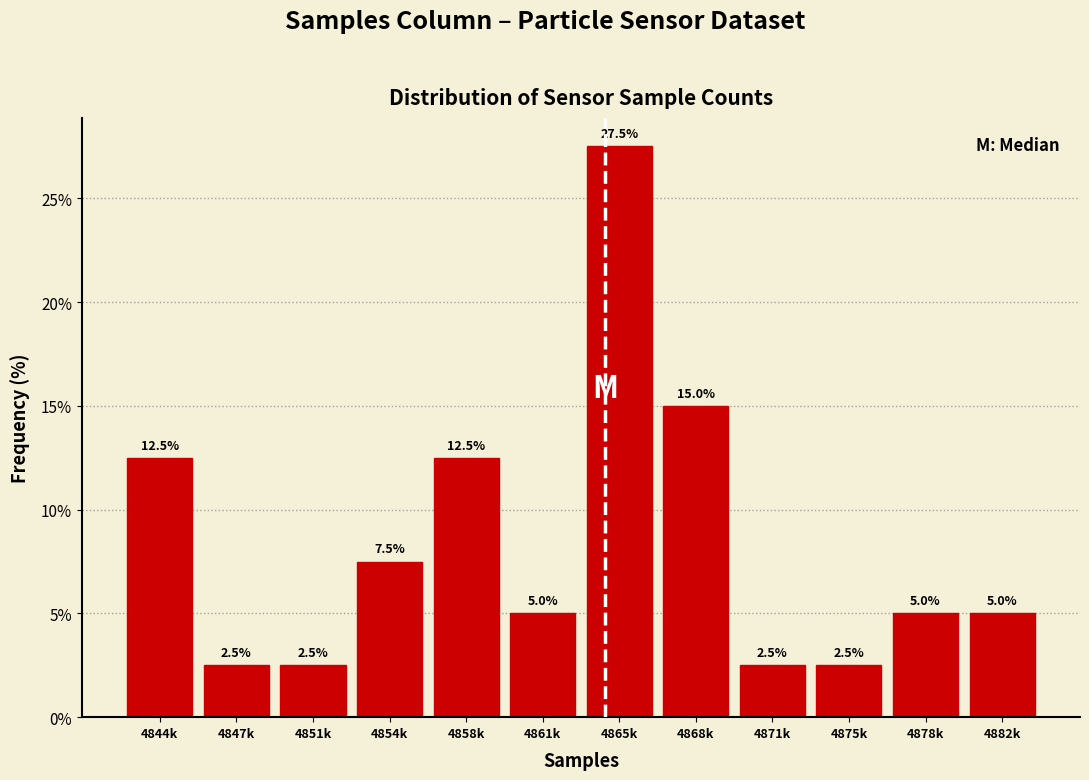

Reading left to right, transcribe all the data shown in this chart.

12.5	2.5	2.5	7.5	12.5	5.0	27.5	15.0	2.5	2.5	5.0	5.0